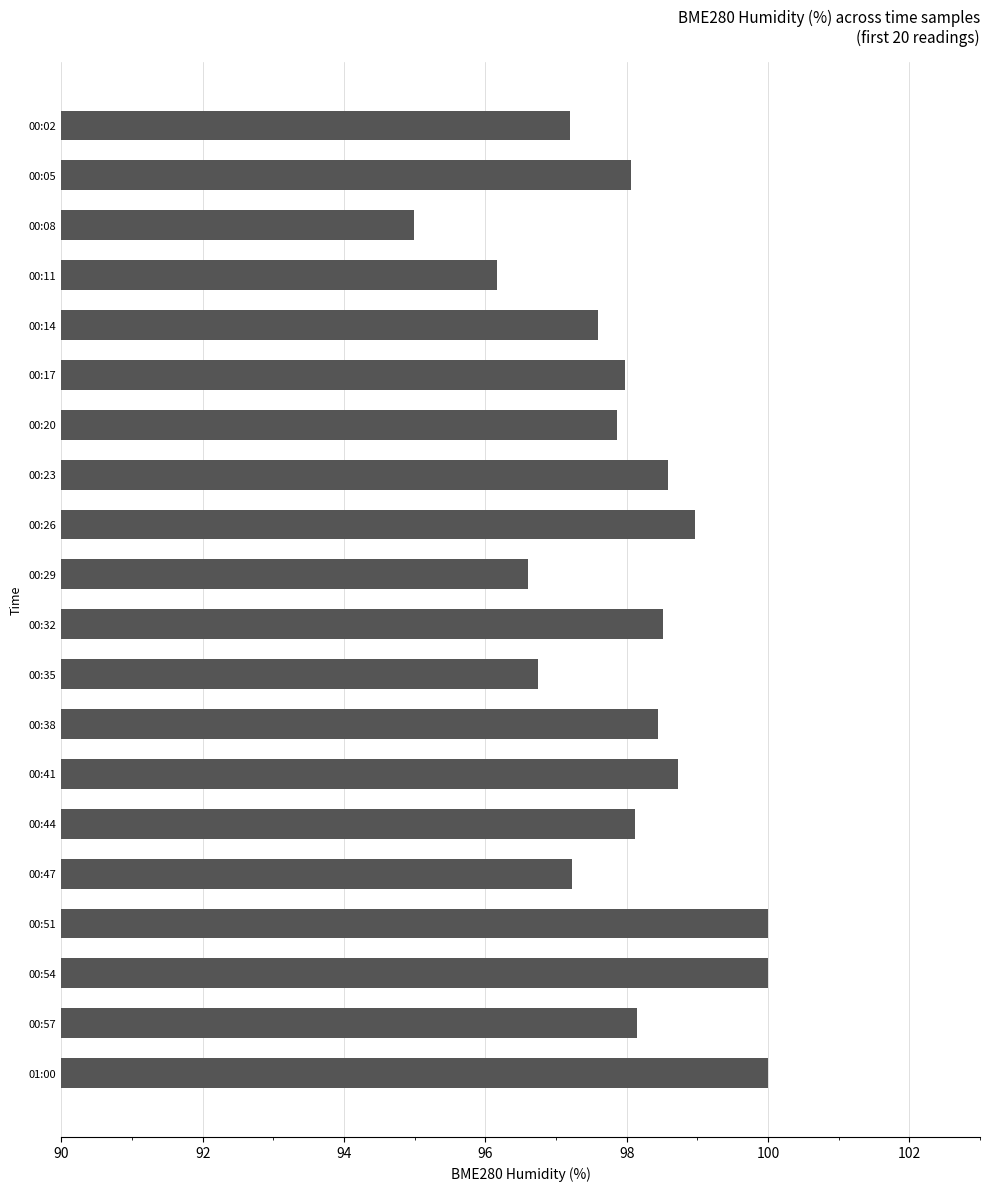

Which label corresponds to the smallest value in the chart?

00:08